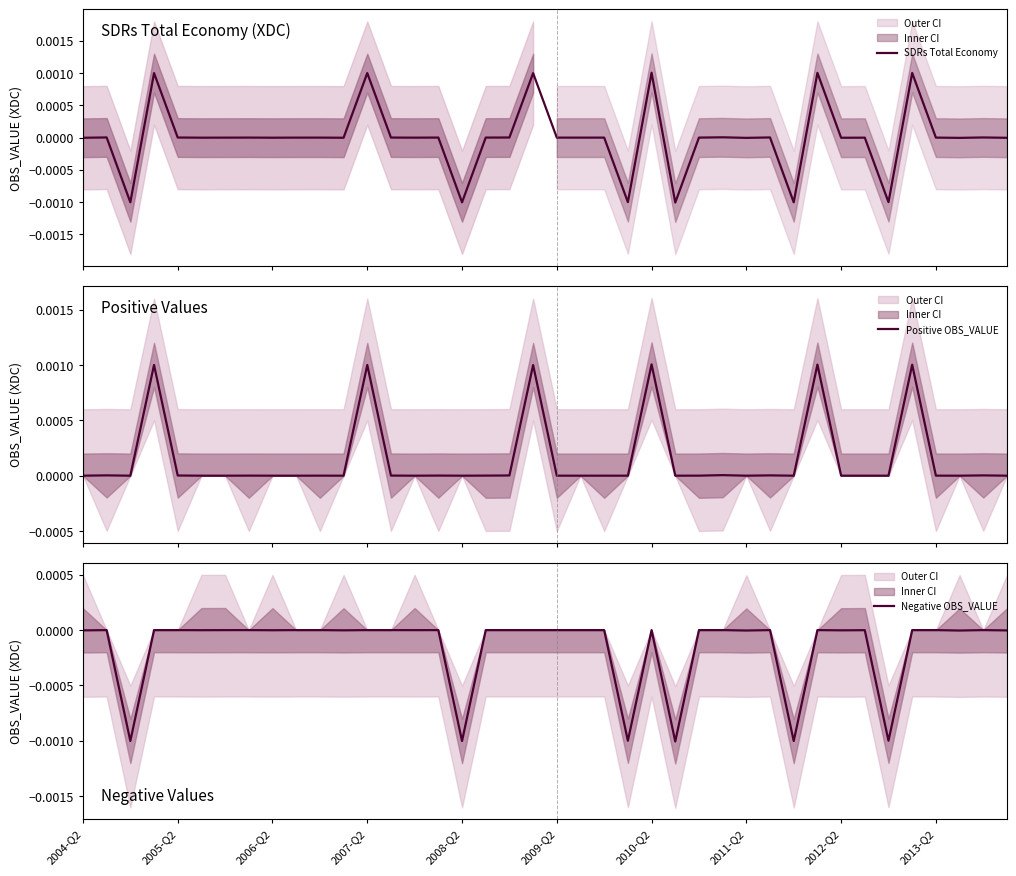

At which category is the sum across all series the highest?

2010-Q2